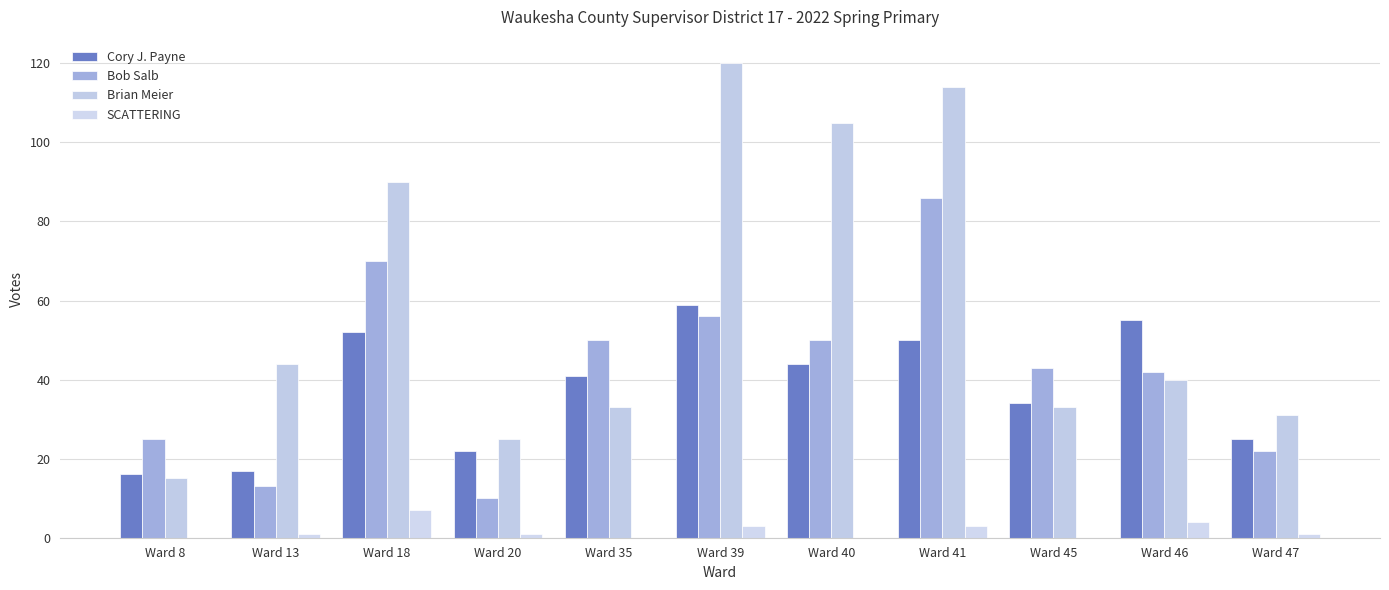

At which category is the sum across all series the highest?

Ward 41